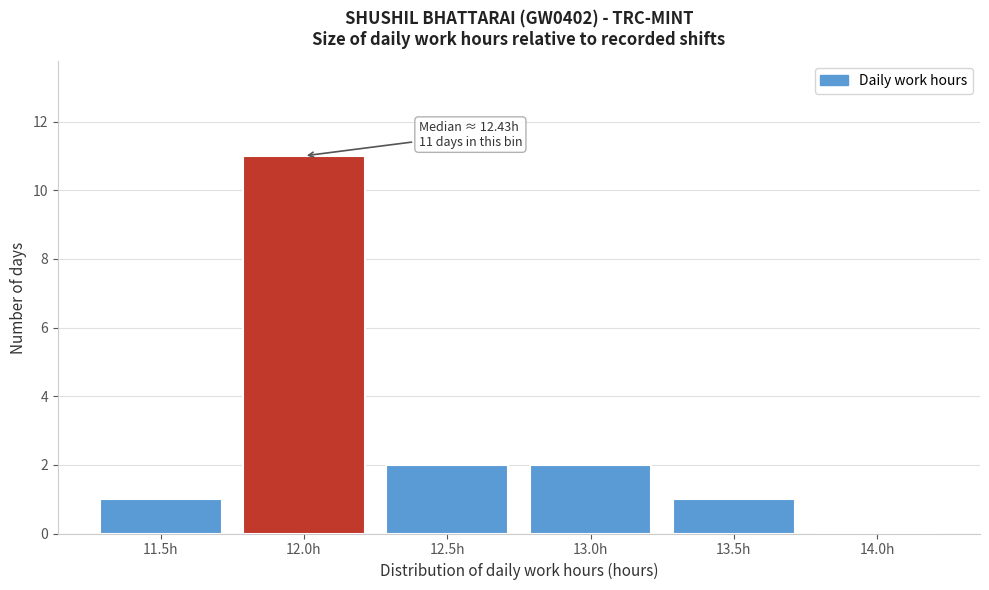

Reading left to right, transcribe all the data shown in this chart.

11.5h=1	12.0h=11	12.5h=2	13.0h=2	13.5h=1	14.0h=0